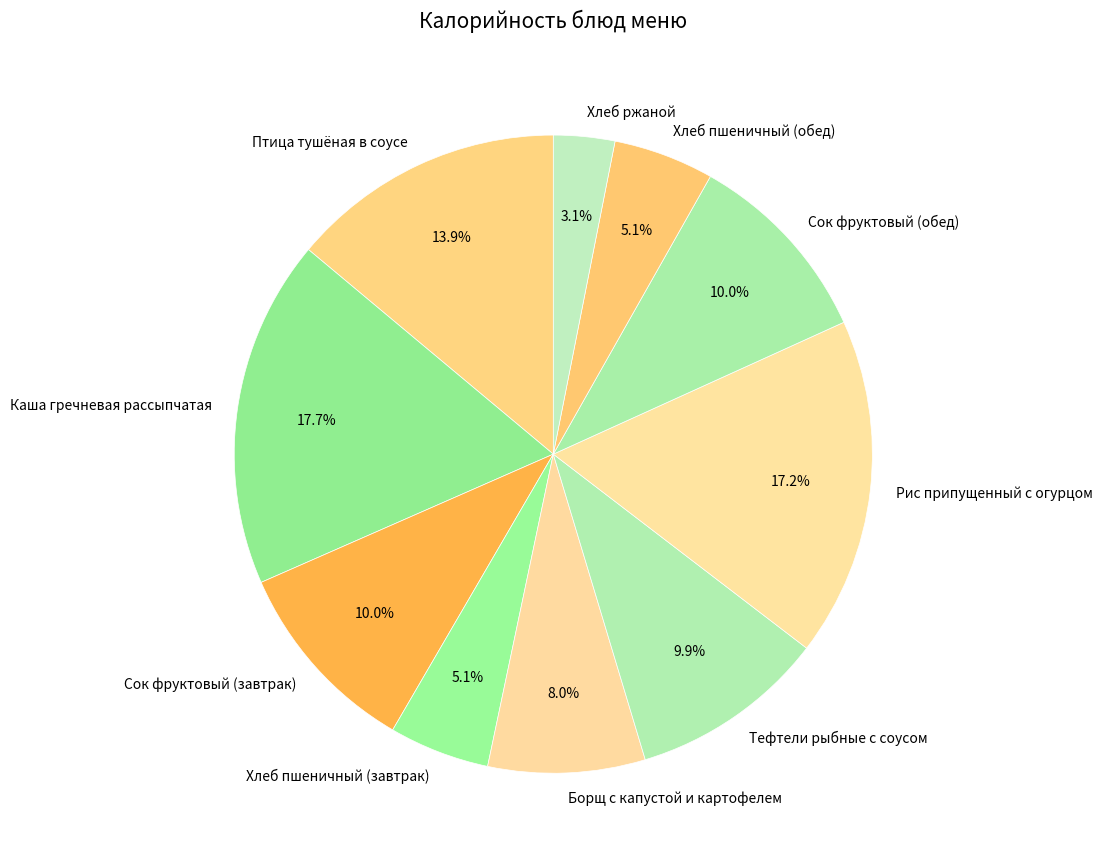

Does Борщ с капустой и картофелем account for over 50% of the chart?

No